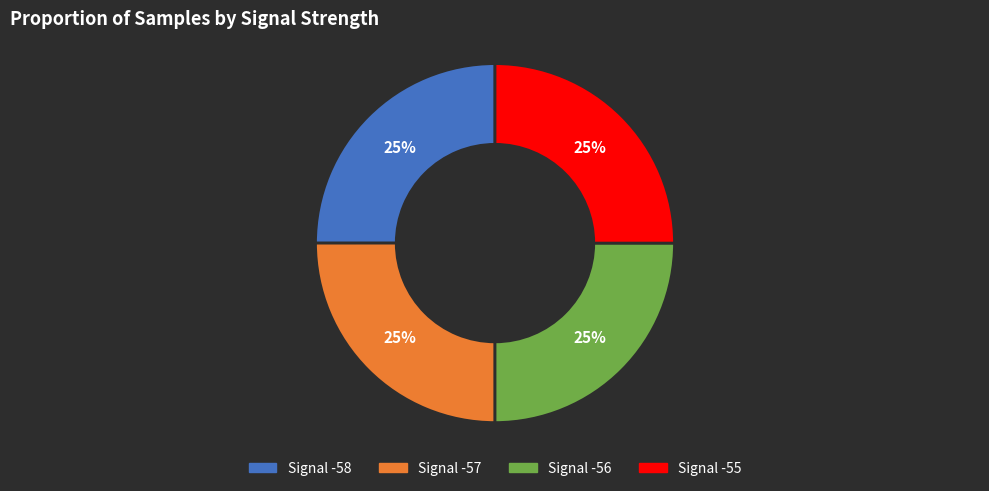

True or false: Signal -57 accounts for 25% of the total.

True